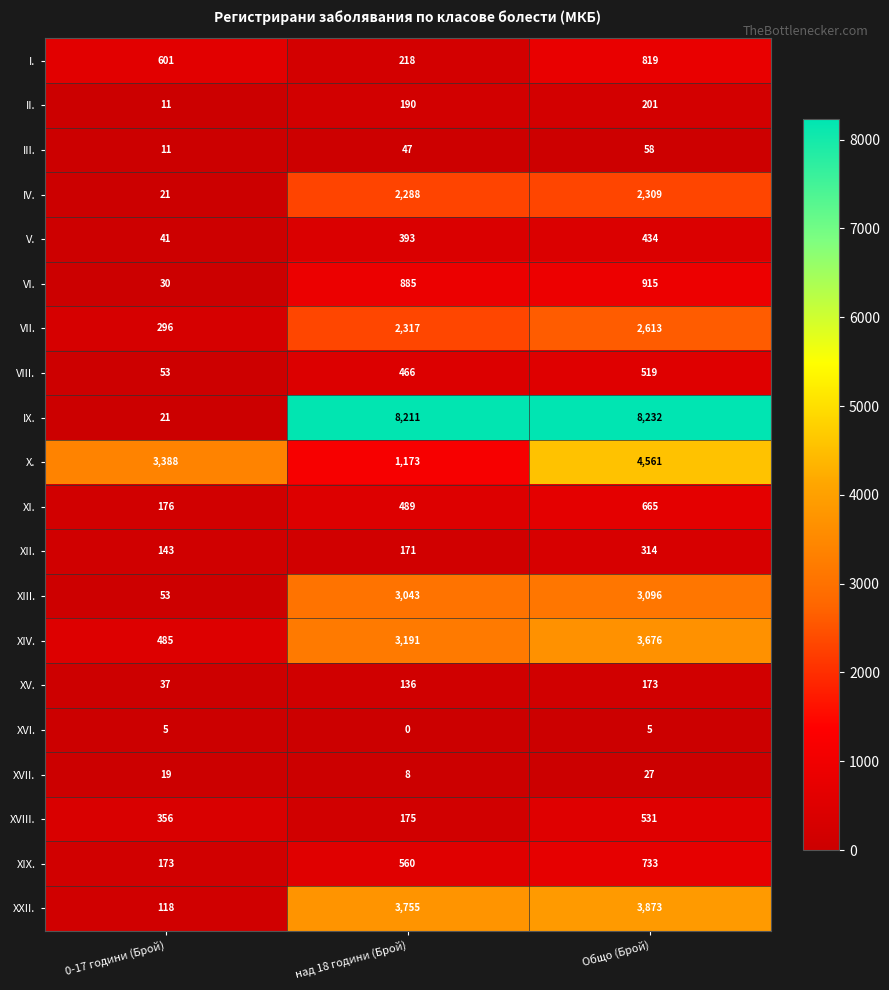

What is the spread (max minus min) of values at над 18 години (Брой)?

8211